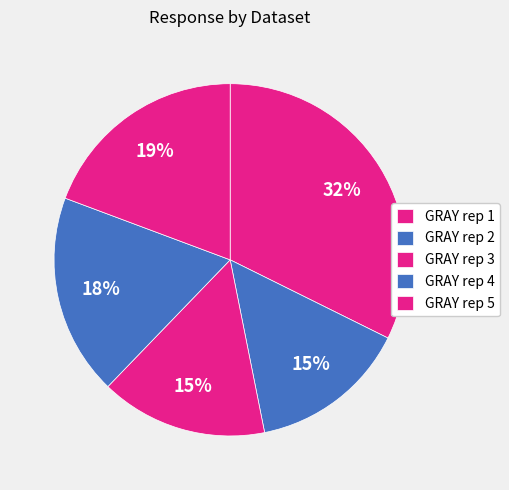

How many segments does this pie chart have?

5